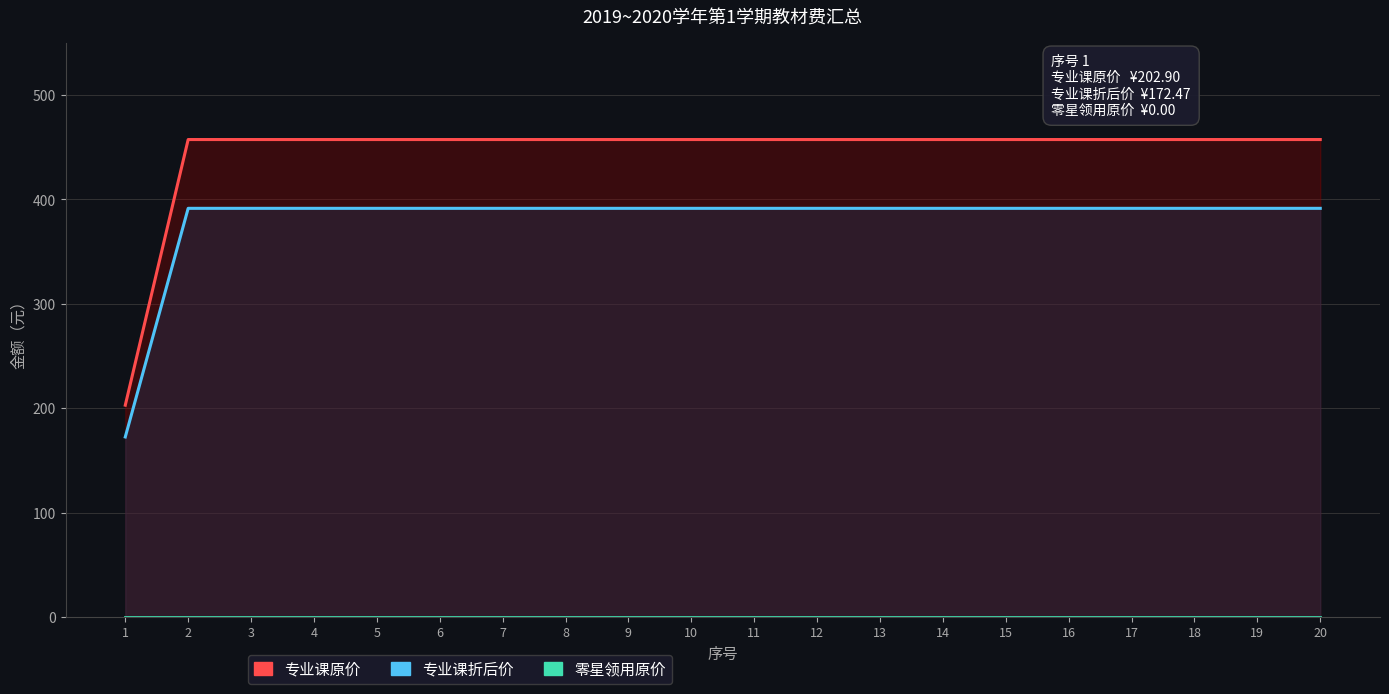

At which label does 零星领用原价 reach its peak?

1